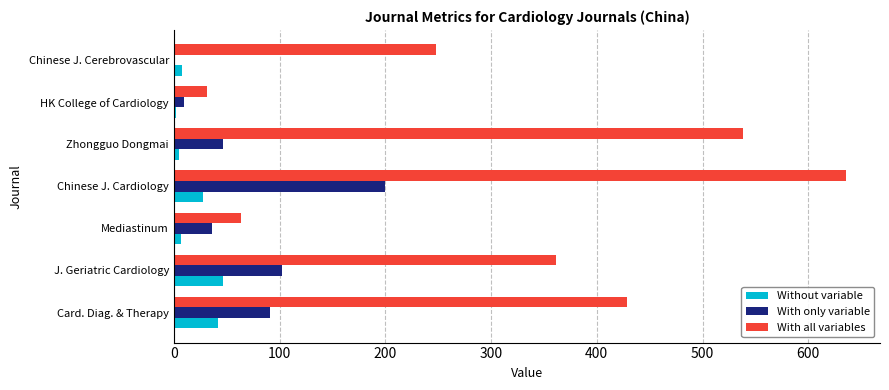

Is it true that With only variable equals 78 at Zhongguo Dongmai?

False